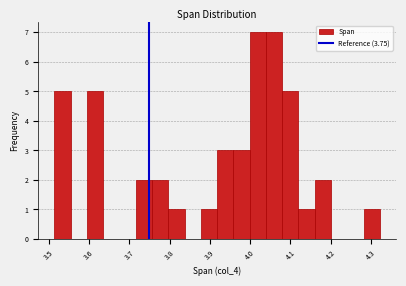

Reading left to right, transcribe this chart: for each bar, give the range it covers on the x-axis and its height. Neither the bar edges nor the heights are printed on the chart, so give them approximately, as read against the axes.

3.51 to 3.55: 5
3.55 to 3.59: 0
3.59 to 3.64: 5
3.64 to 3.68: 0
3.68 to 3.72: 0
3.72 to 3.76: 2
3.76 to 3.80: 2
3.80 to 3.84: 1
3.84 to 3.88: 0
3.88 to 3.92: 1
3.92 to 3.96: 3
3.96 to 4.00: 3
4.00 to 4.04: 7
4.04 to 4.08: 7
4.08 to 4.12: 5
4.12 to 4.16: 1
4.16 to 4.20: 2
4.20 to 4.24: 0
4.24 to 4.28: 0
4.28 to 4.32: 1